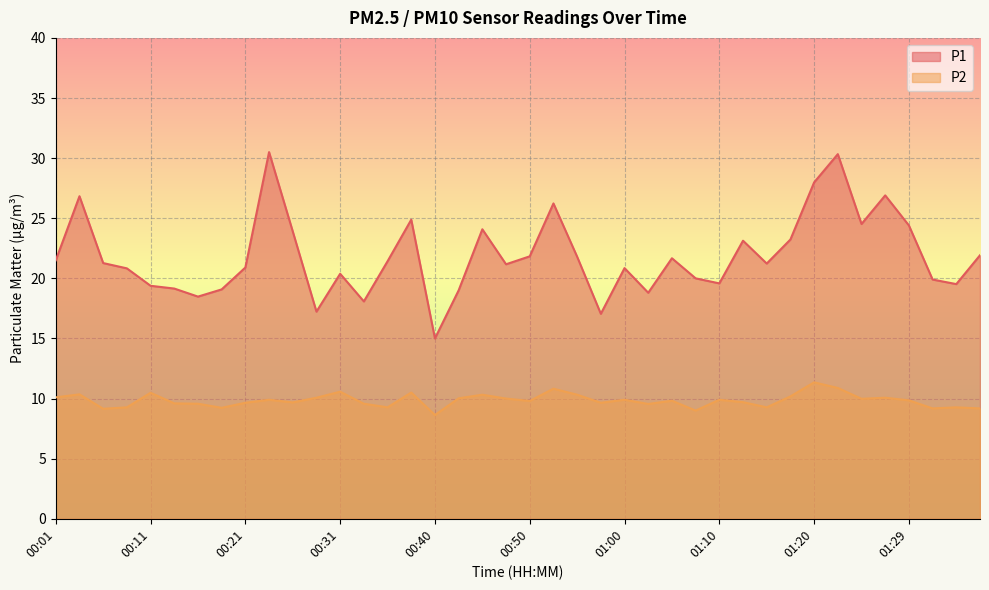

What is the total value across all series at 00:11?

29.9